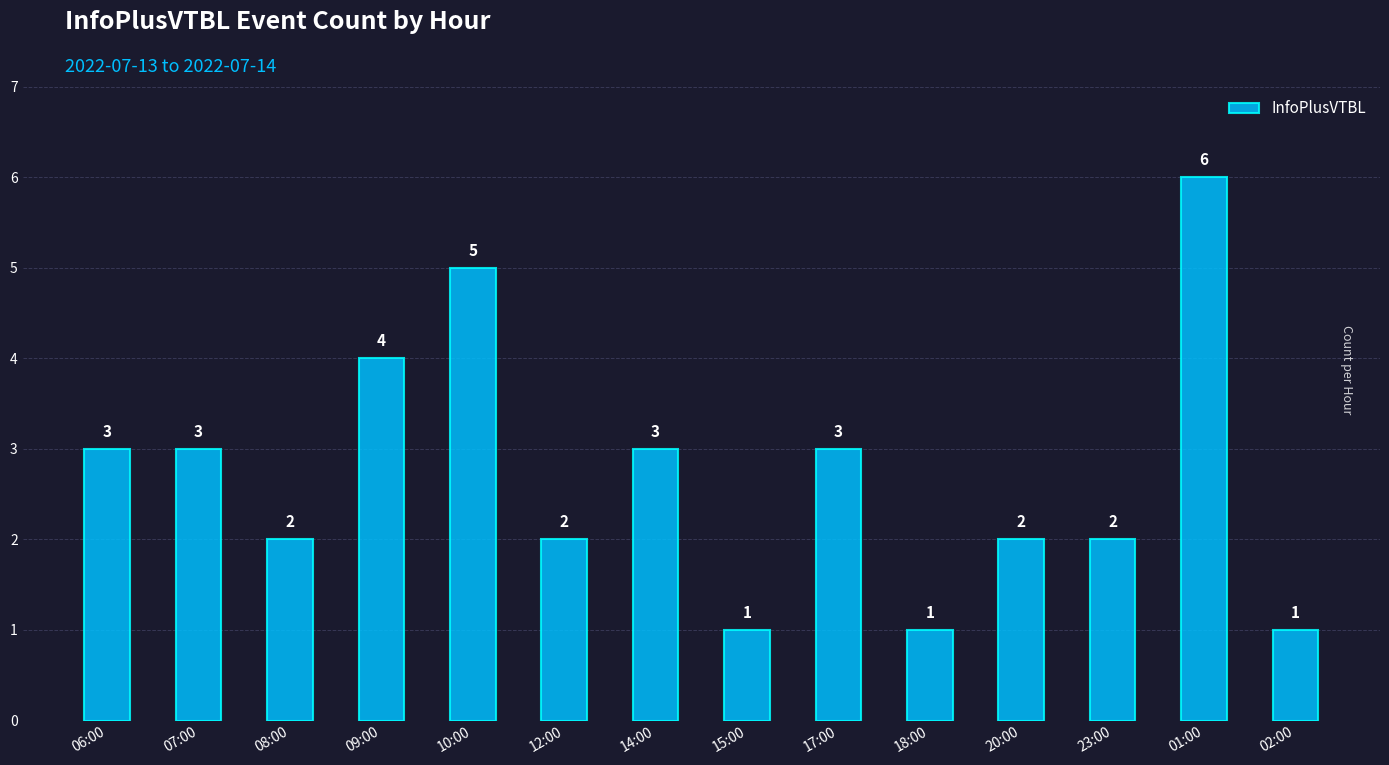

What is the approximate value at 01:00?

6